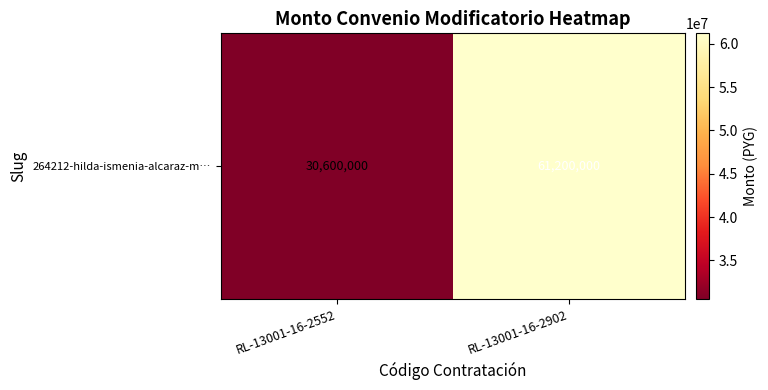

Approximately how many times larger is the value at RL-13001-16-2552 compared to RL-13001-16-2902?

0.5